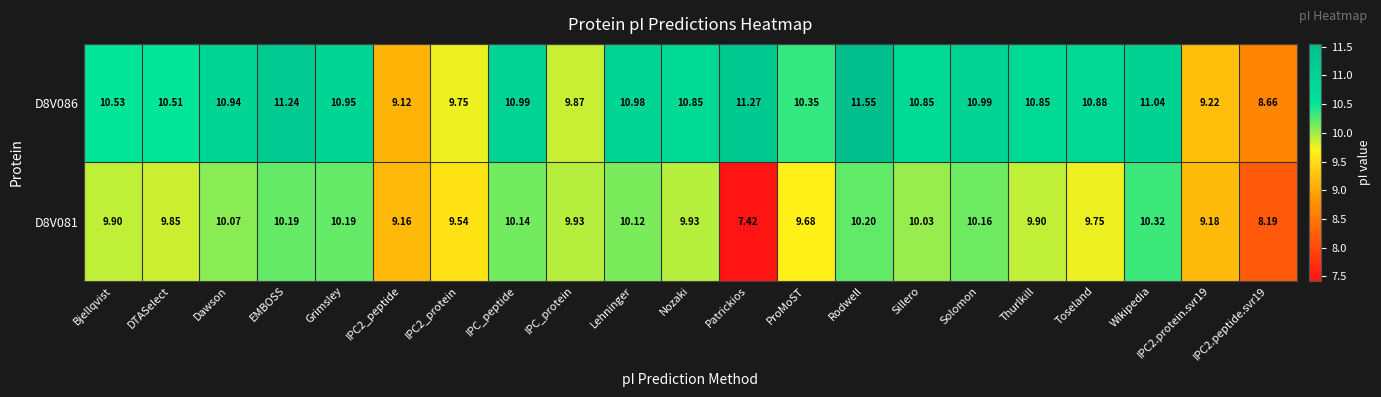

List the series in order of their overall mean, lowest first.

D8V081, D8V086